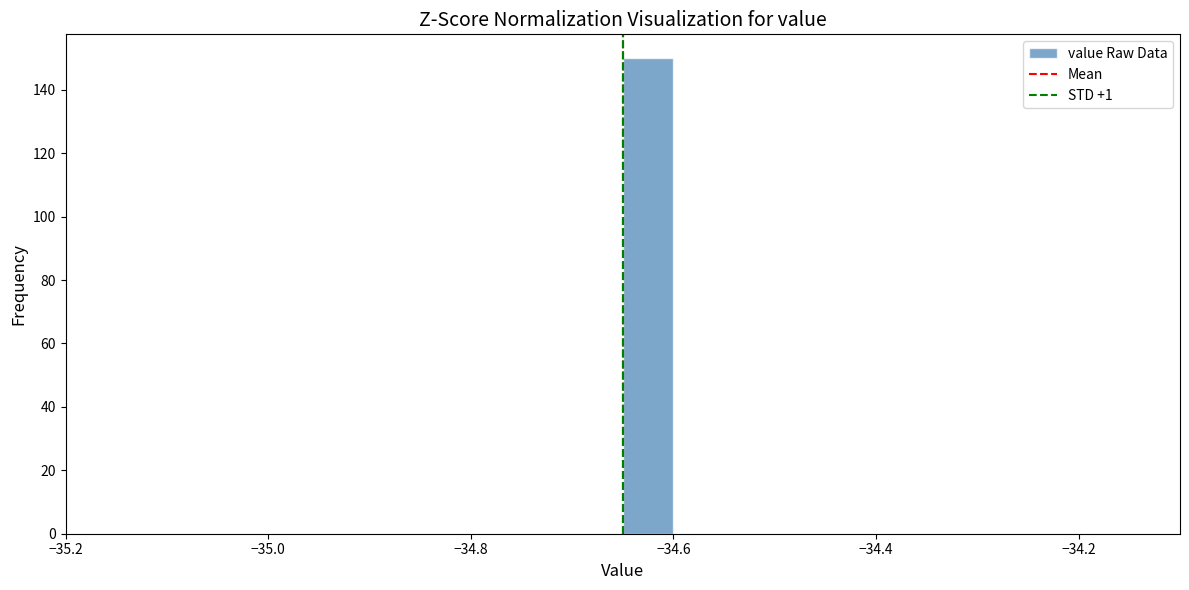

Read against the x-axis, roughly where is the centre of the tallest bar?

-34.62